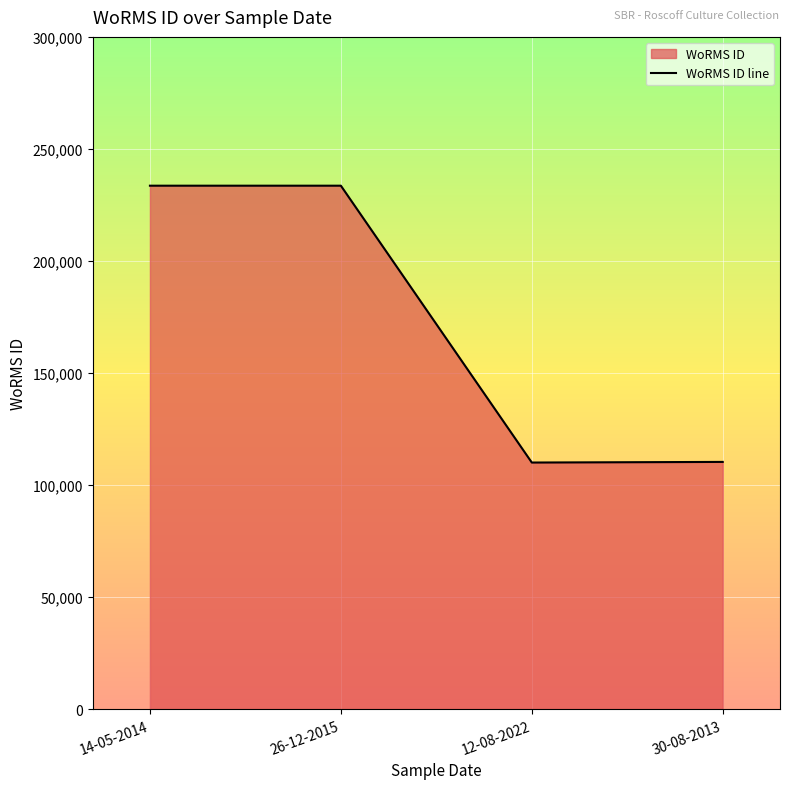

What is the greatest value displayed?

233592